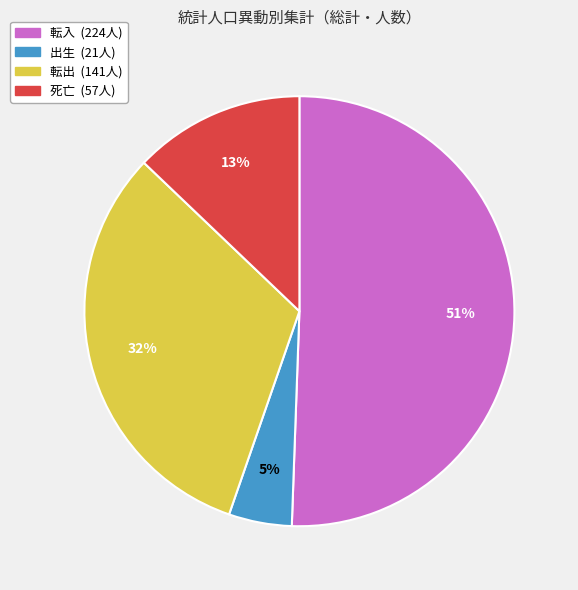

To the nearest percent, what is the difference between the largest and smallest slice percentages?

46%